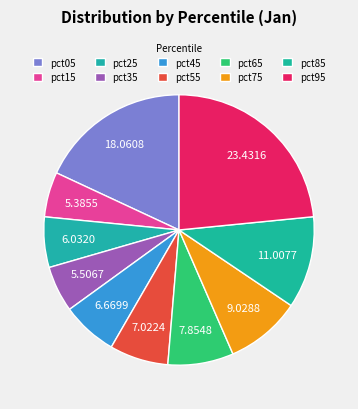

To the nearest percent, what is the average slice percentage?

10%